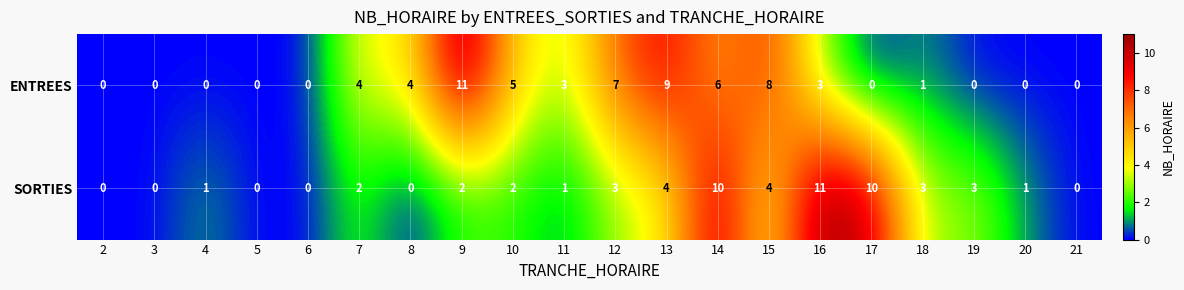

What is the difference between the second highest and minimum values in the SORTIES series?

10